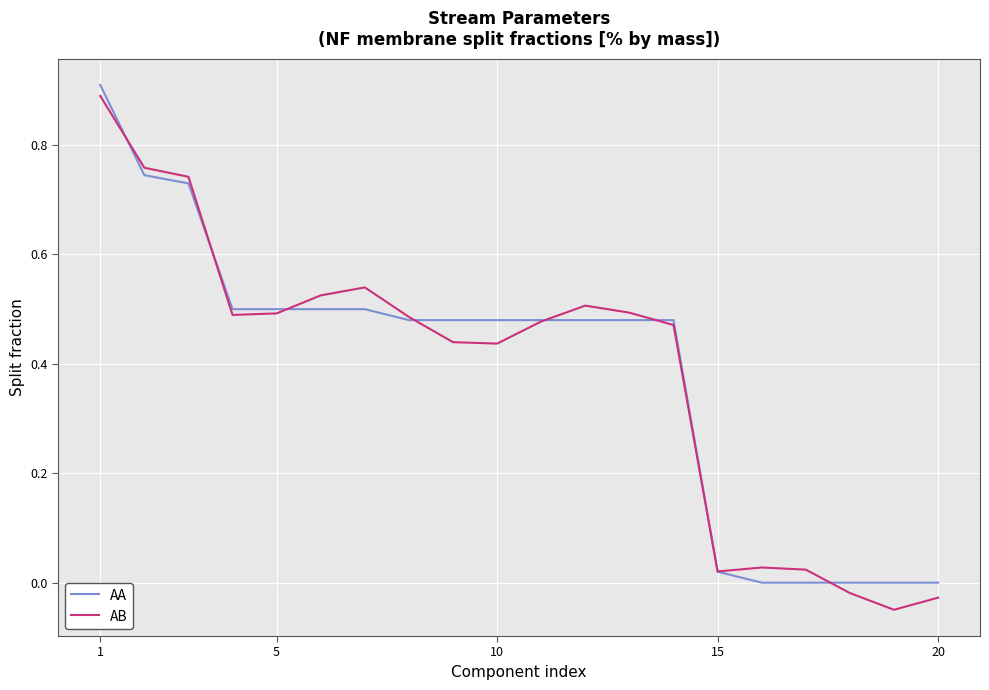

What is the maximum value for AB?

0.9